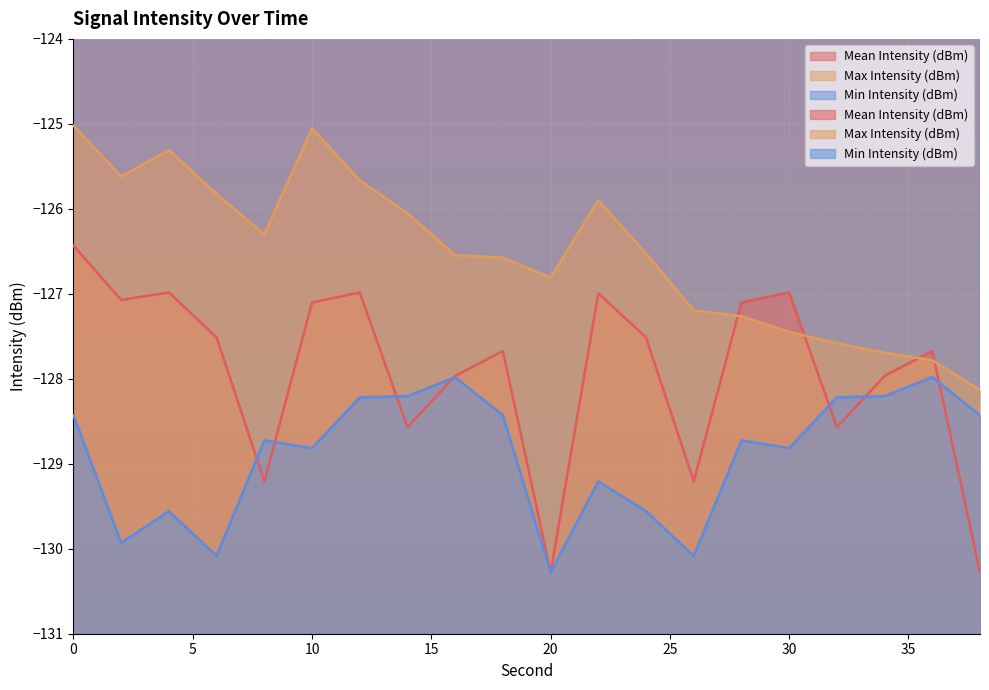

Where do Mean Intensity (dBm) and Min Intensity (dBm) first cross each other?

6 and 8